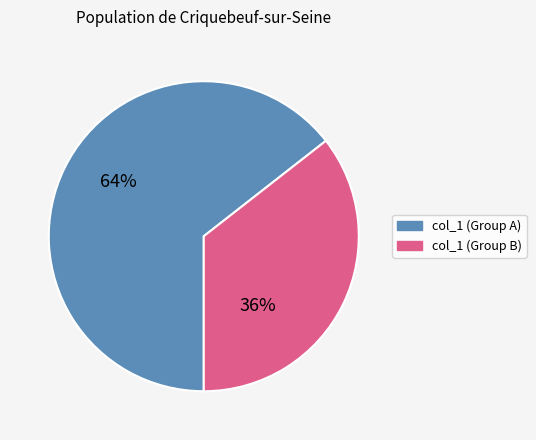

To the nearest percent, what is the average slice percentage?

50%